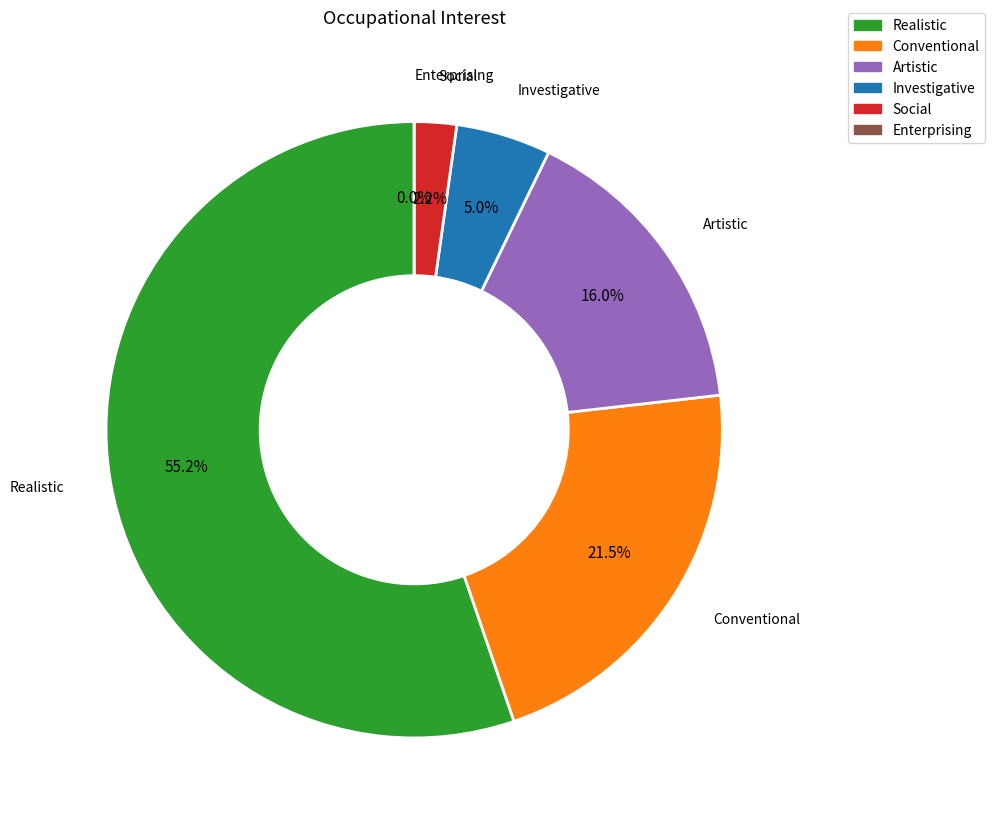

To the nearest percent, what is the difference between the largest and smallest slice percentages?

55%